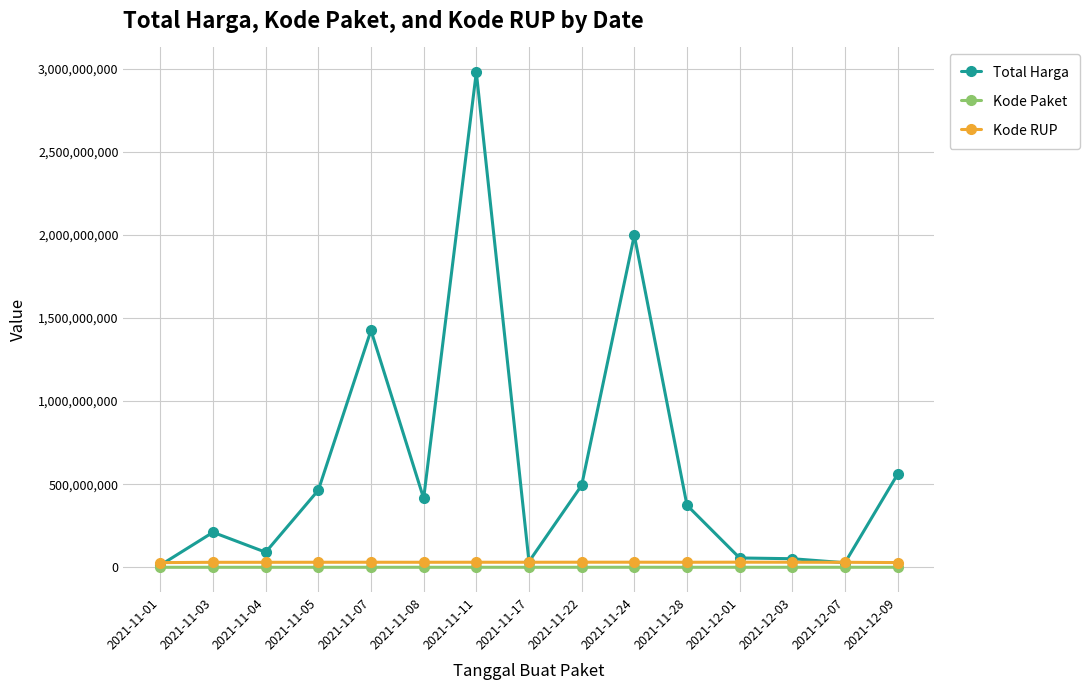

What is the label of the 12th point from the right?

2021-11-05